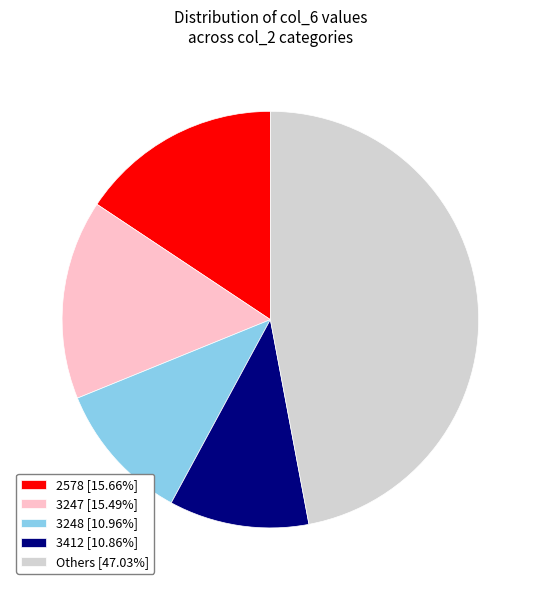

Approximately how many times larger is the value at Others [47.03%] compared to 3247 [15.49%]?

3.0